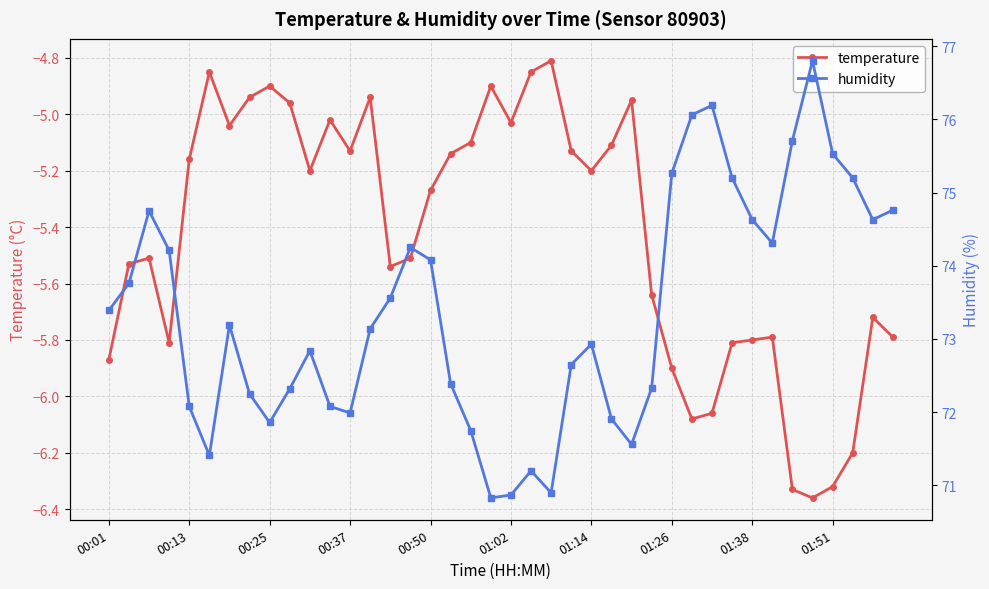

How many lines are shown in the chart?

2